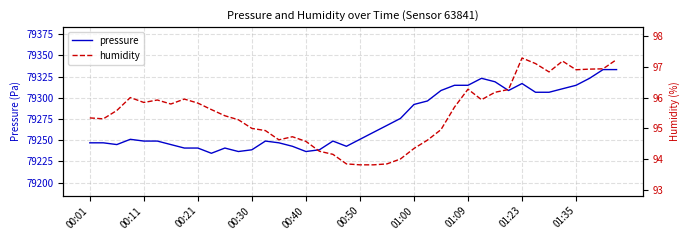

True or false: pressure has more than 1 interior local peaks.

True